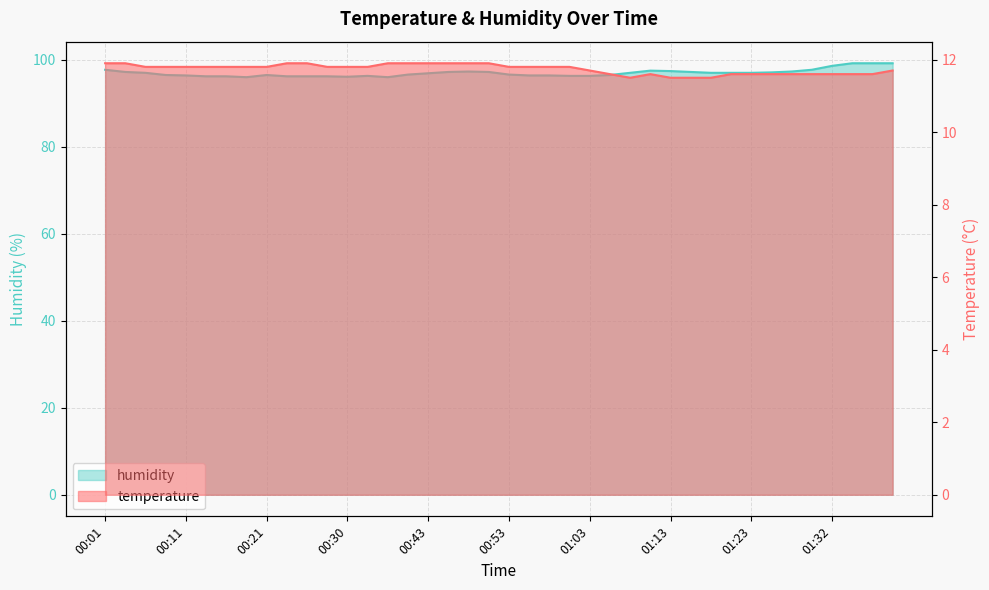

What are all the series names shown in the legend?

temperature, humidity